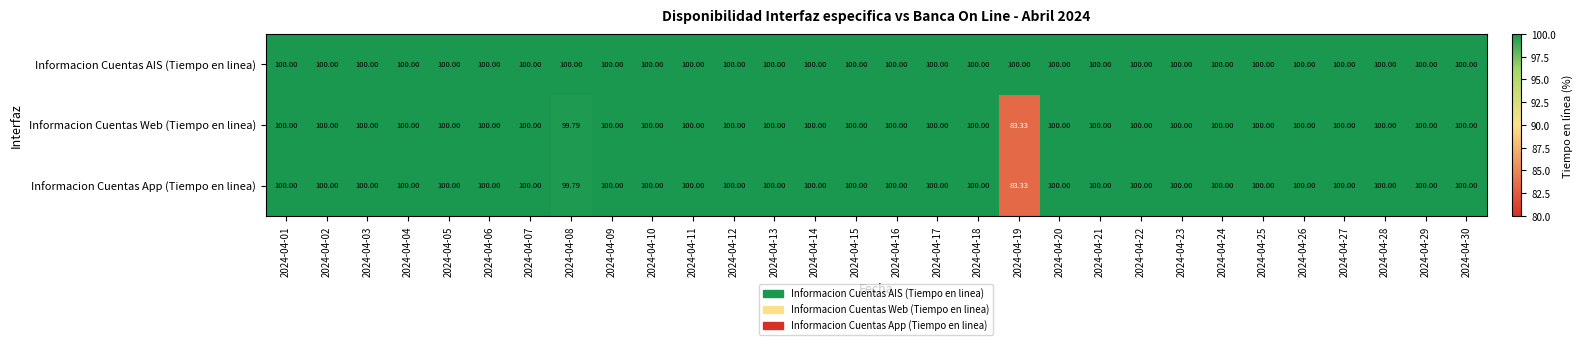

Count the number of data series in this chart.

3